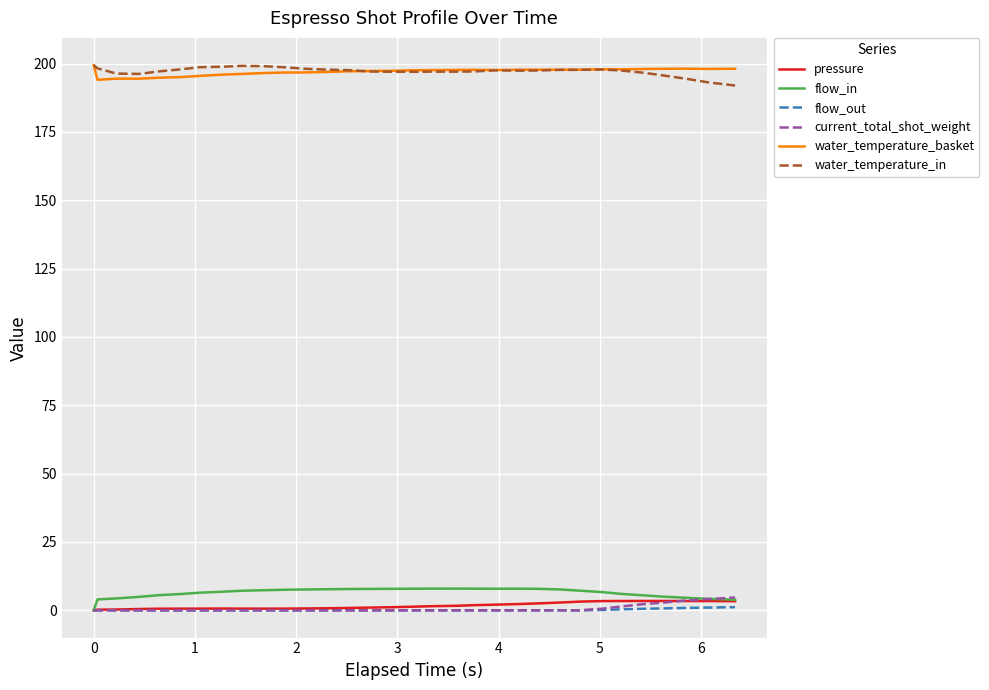

True or false: water_temperature_in and flow_out intersect in this chart.

False